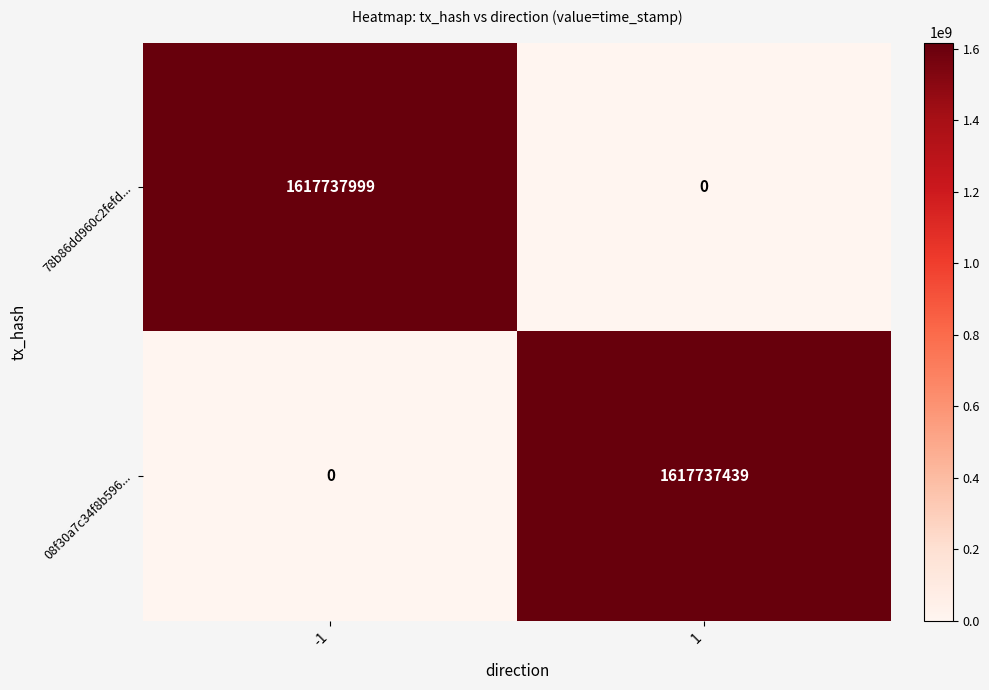

At which category is the sum across all series the highest?

-1